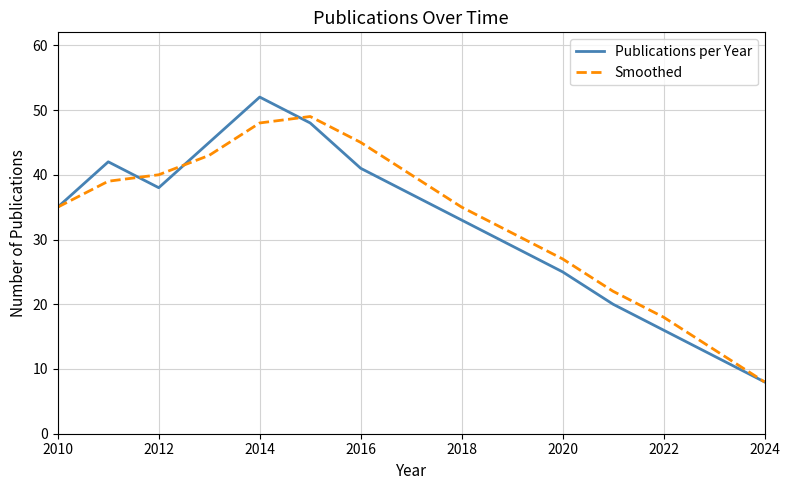

What is the average value of the Publications per Year series?

32